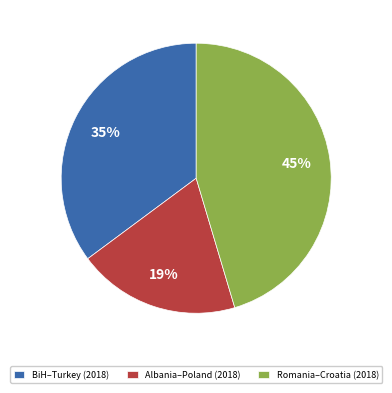

Count the number of slices in the pie.

3